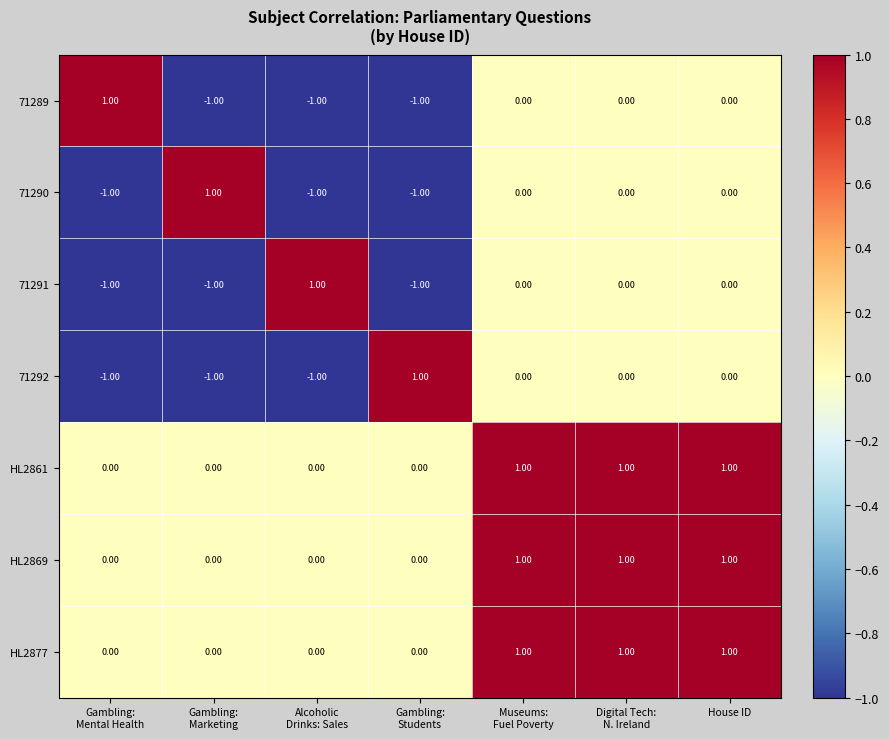

At how many categories does at least one series exceed 0?

7